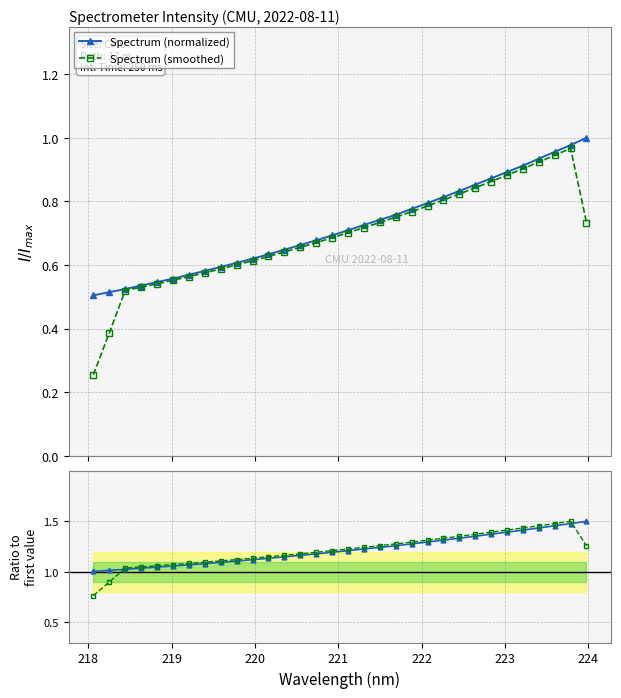

Rank the series by their maximum value, from highest to lowest.

Spectrum (normalized), Spectrum (smoothed)